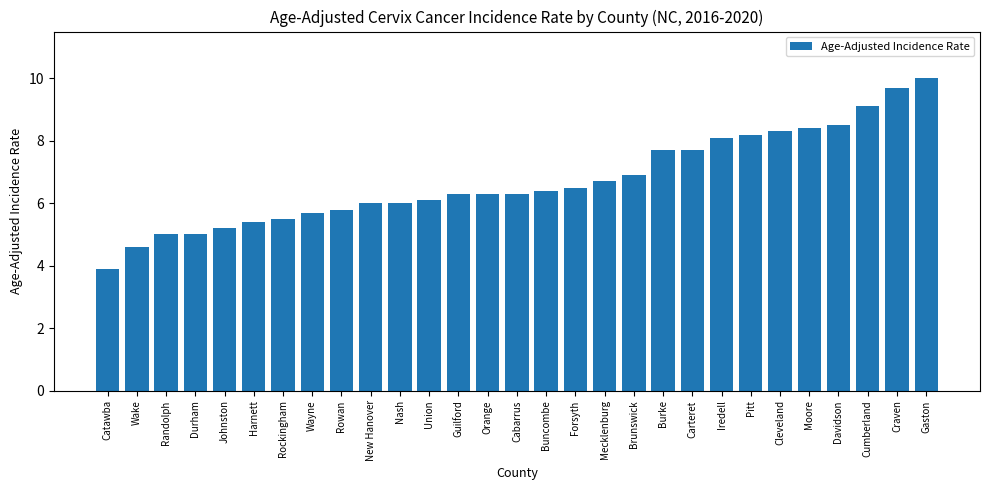

Which has a higher value, Randolph or Wayne?

Wayne